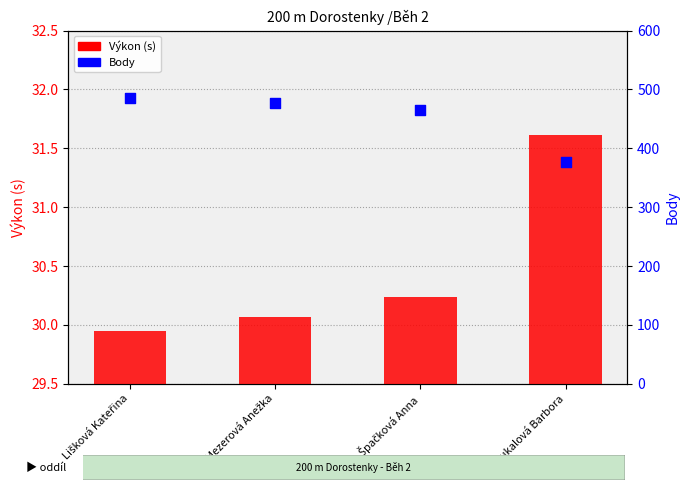

Which series has the largest total across all categories?

Body